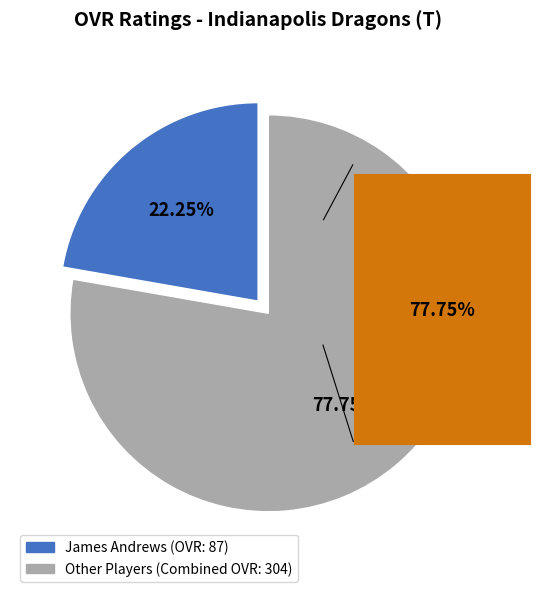

How many segments does this pie chart have?

2